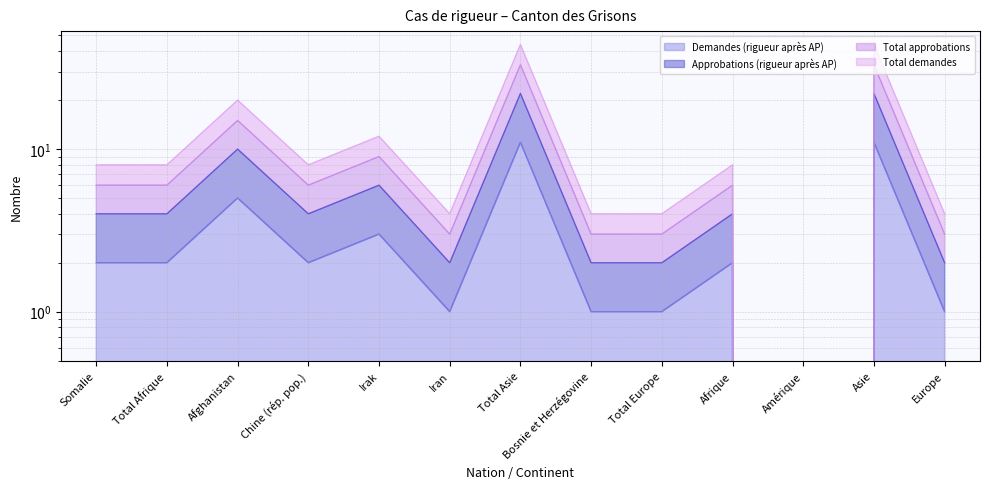

True or false: Approbations (rigueur après AP) and Demandes (rigueur après AP) intersect in this chart.

False